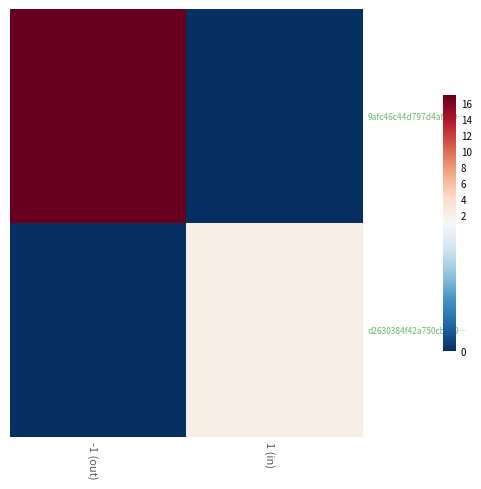

How many series are shown in this chart?

2